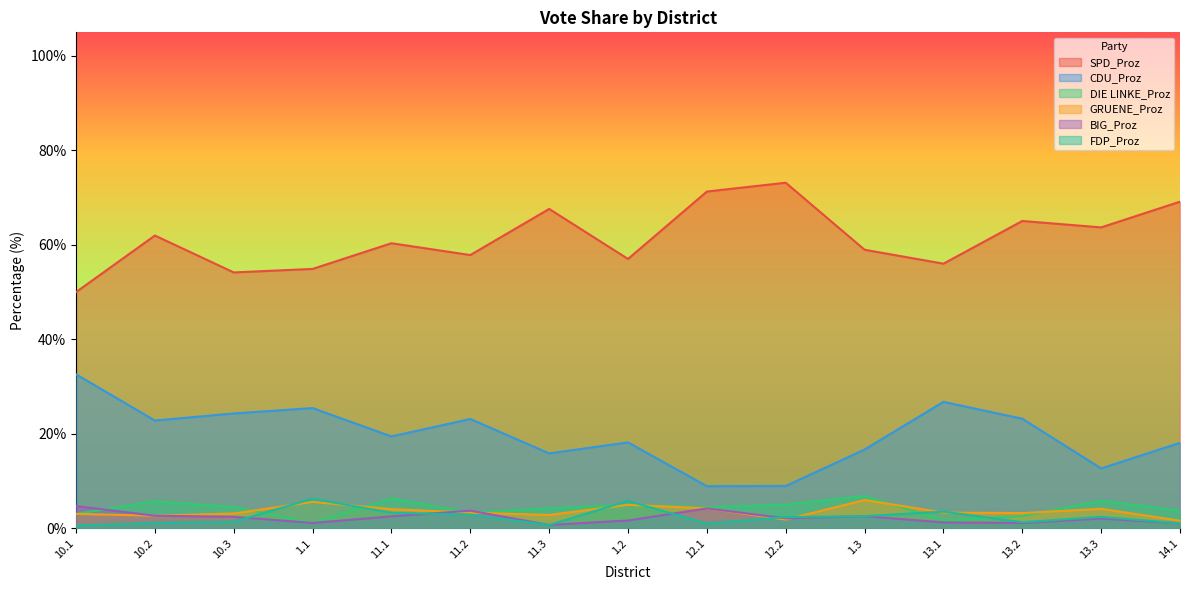

How many lines are shown in the chart?

6